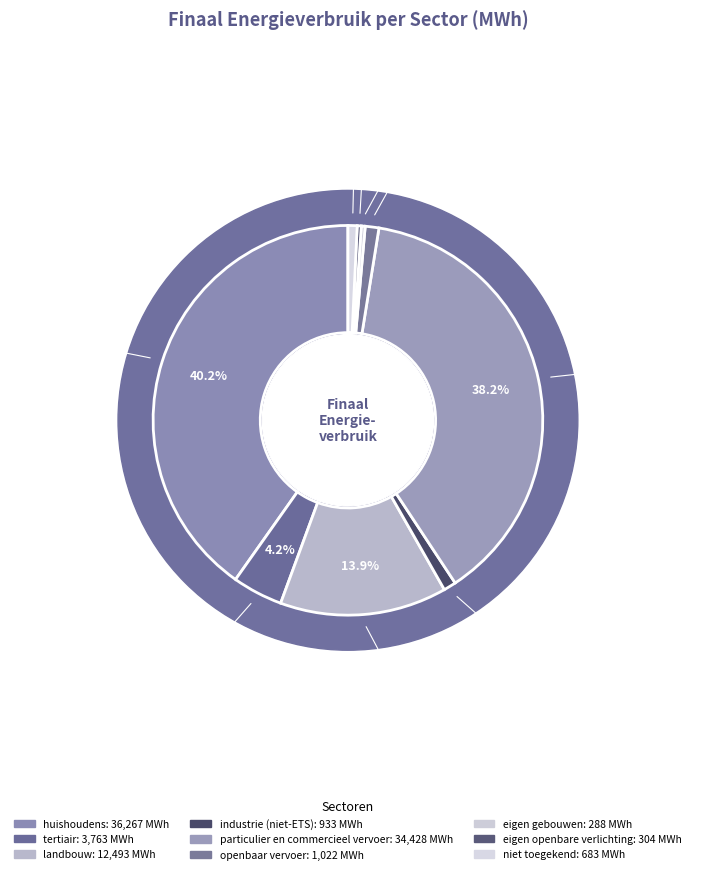

Is niet toegekend the majority of the pie?

No